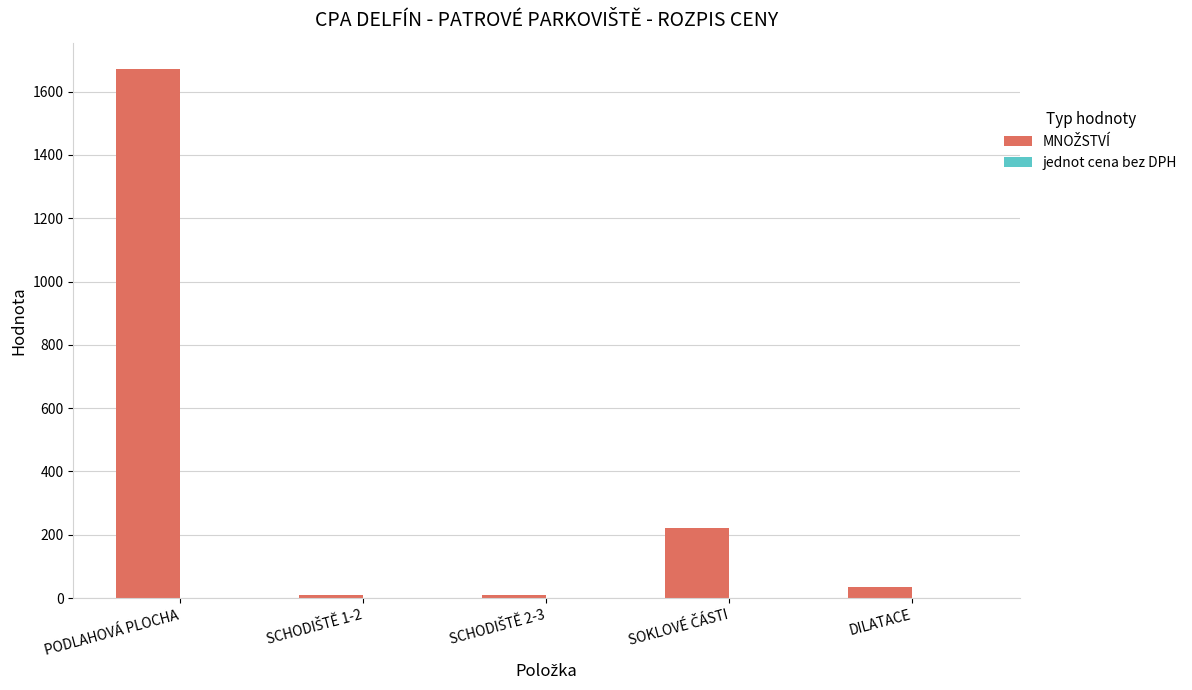

The value at PODLAHOVÁ PLOCHA is 2350.9. True or false?

False